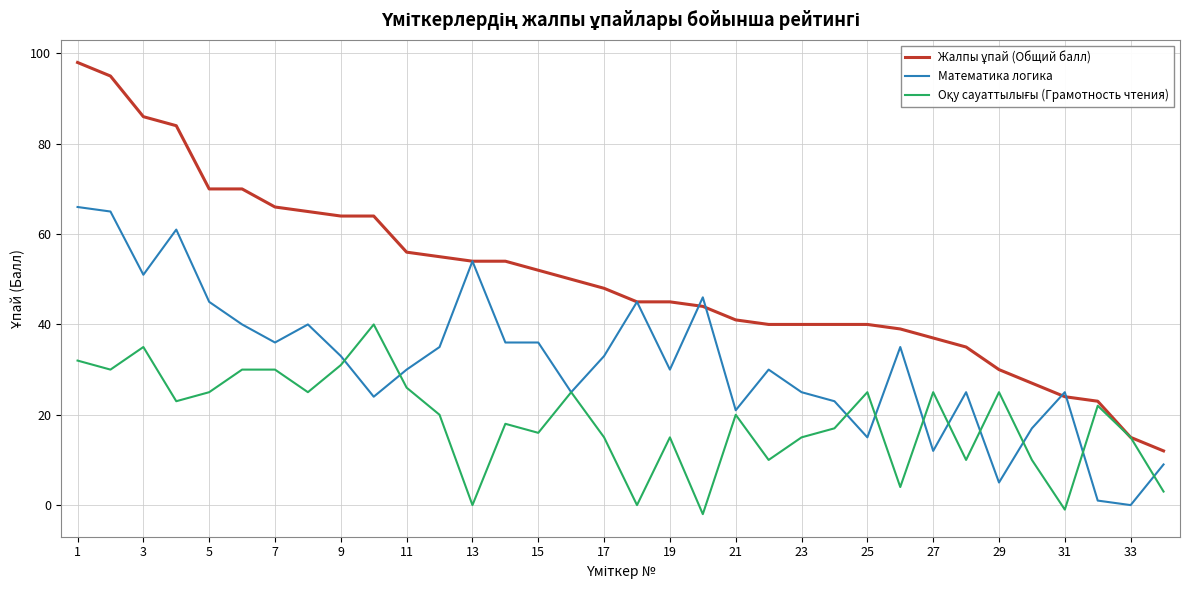

Is this an area chart (filled region under the line)?

No